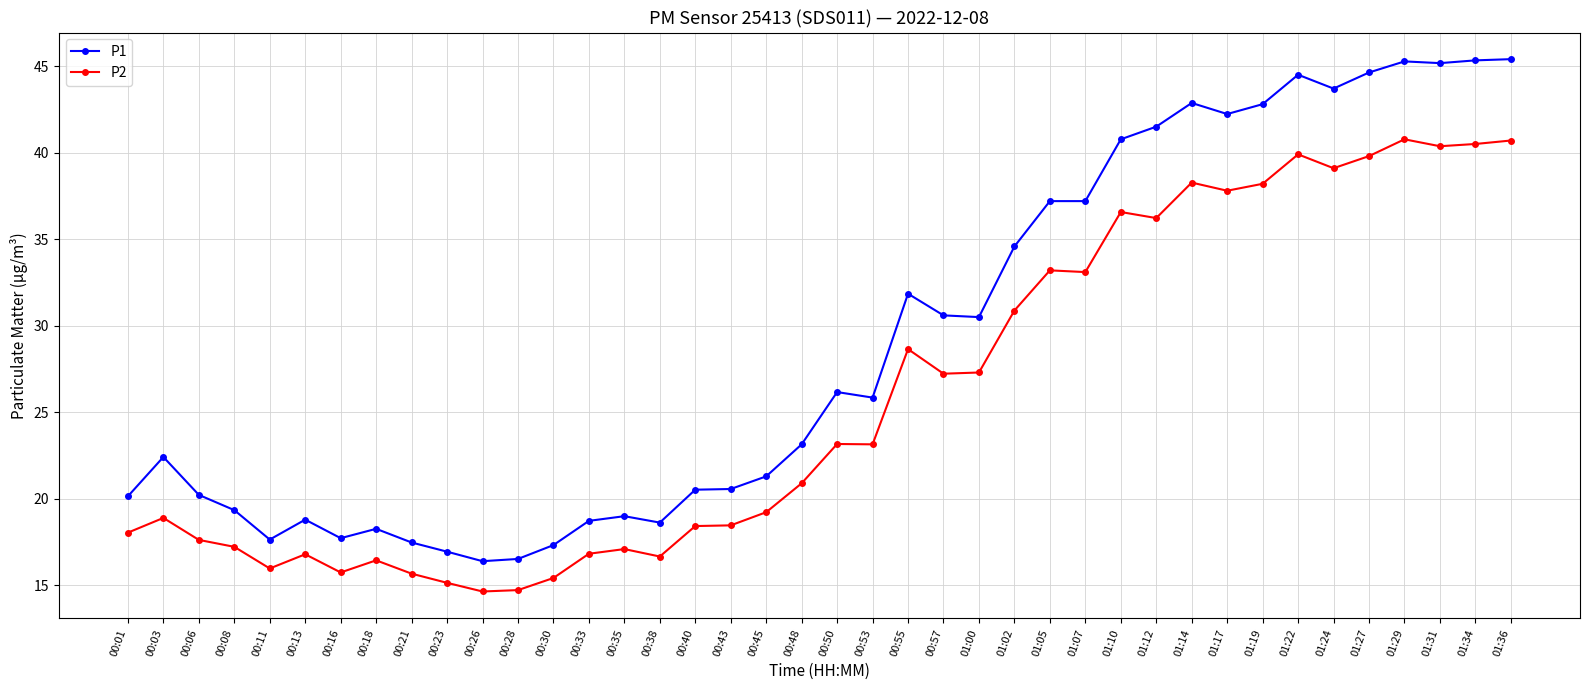

True or false: P2 and P1 cross at least once.

False